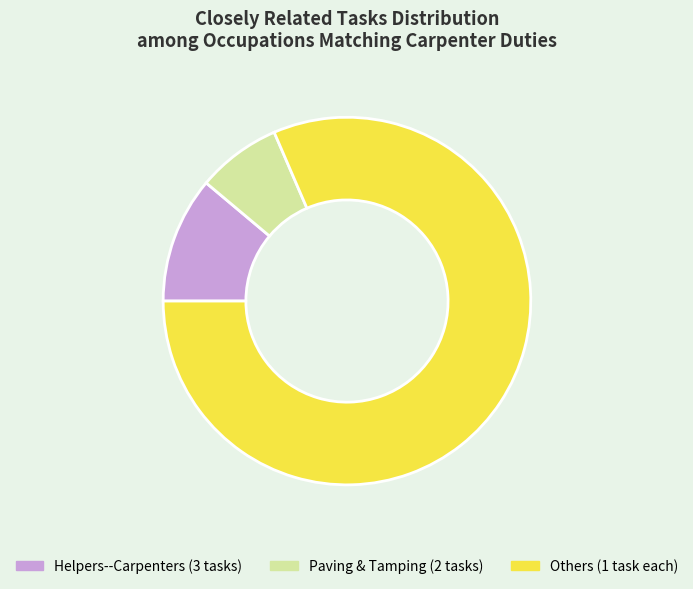

Does any single category account for the majority?

Yes